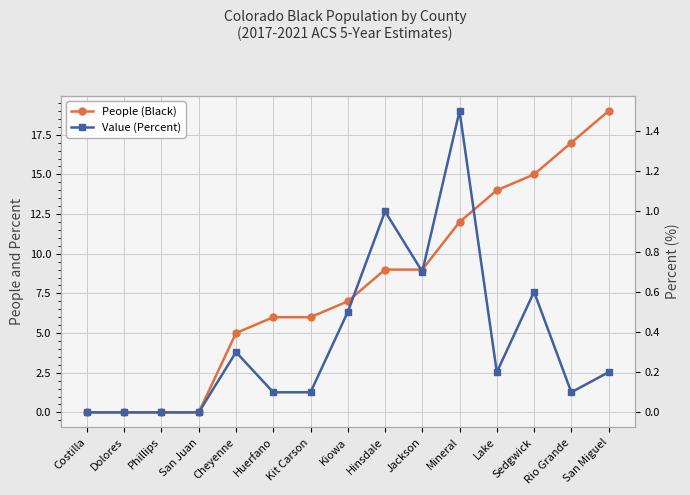

Does the chart display data point markers on the line(s)?

Yes